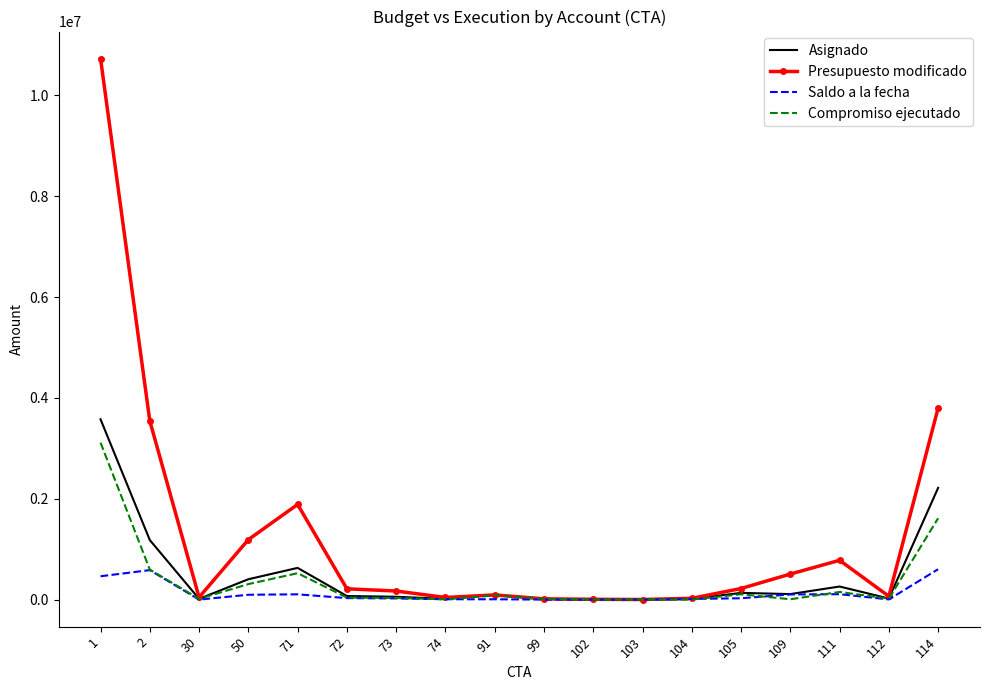

Which label corresponds to the largest value in the chart?

1